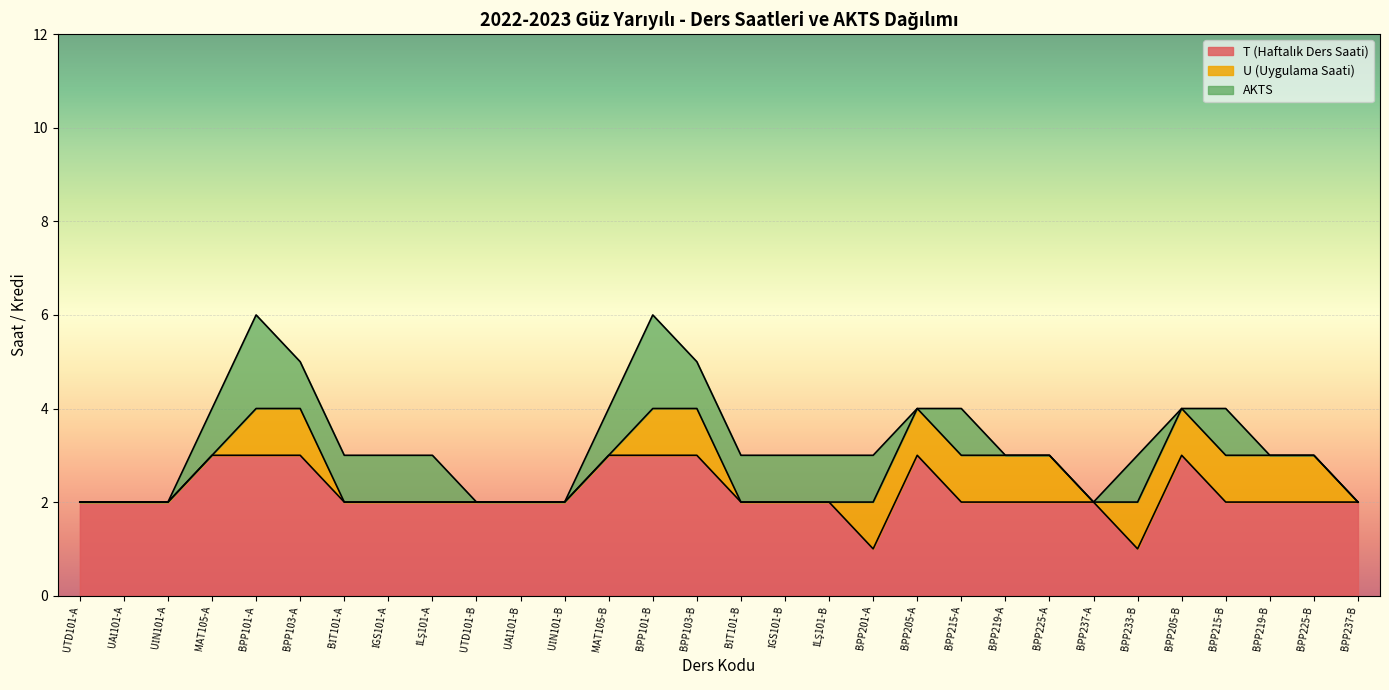

True or false: AKTS and T (Haftalık Ders Saati) intersect in this chart.

False